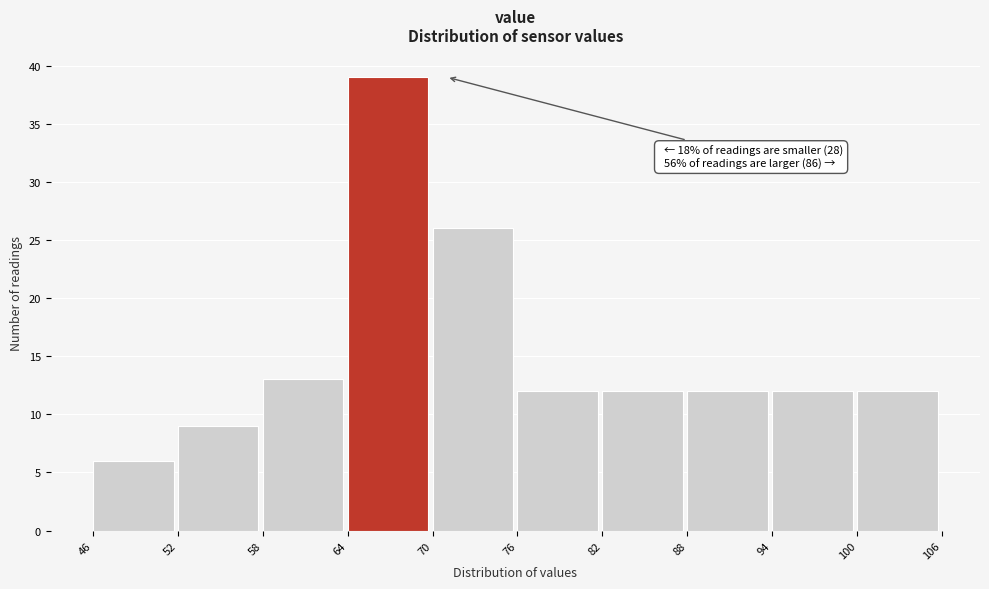

Over which range of the x-axis is the bar tallest?

64 to 70